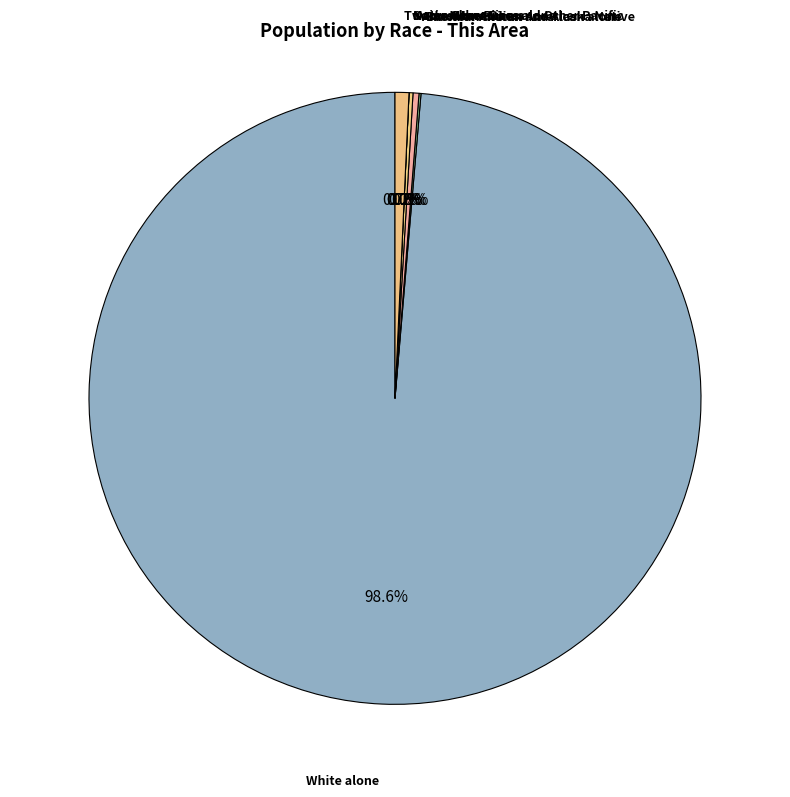

How many slices are in this pie chart?

7